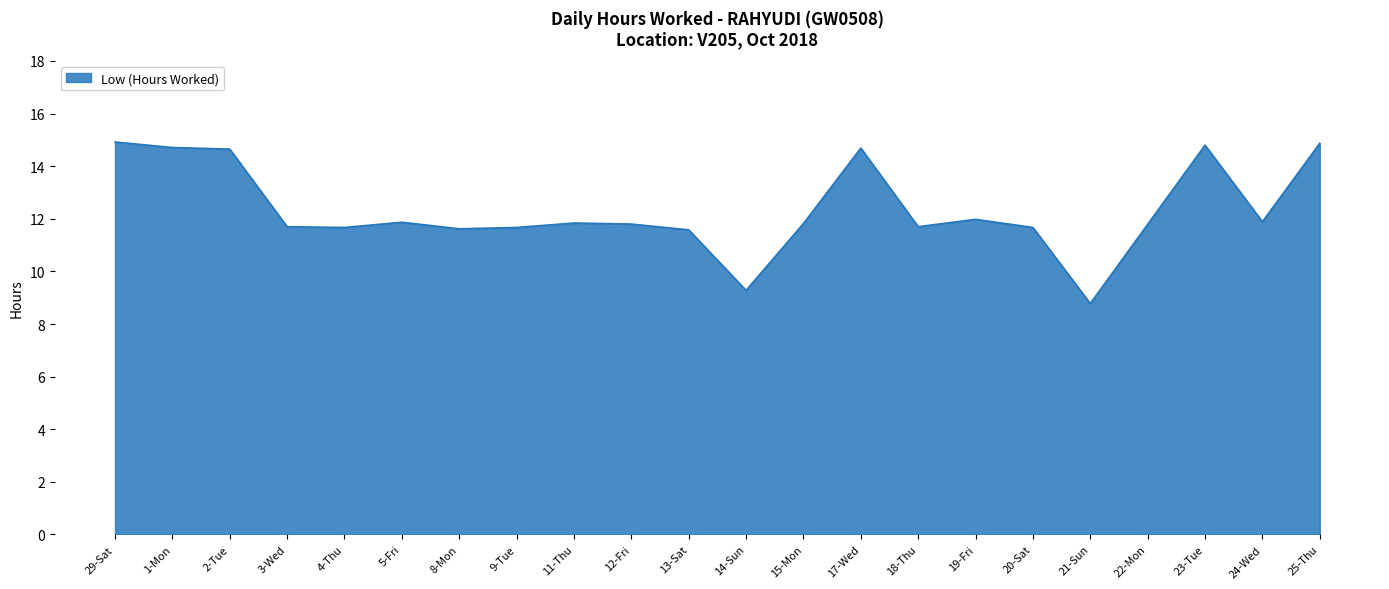

Approximately how many times larger is the value at 12-Fri compared to 29-Sat?

0.8